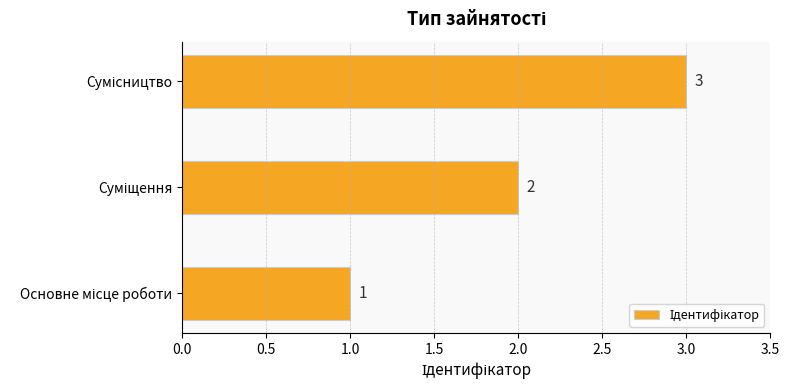

What is the sum of all values?

6